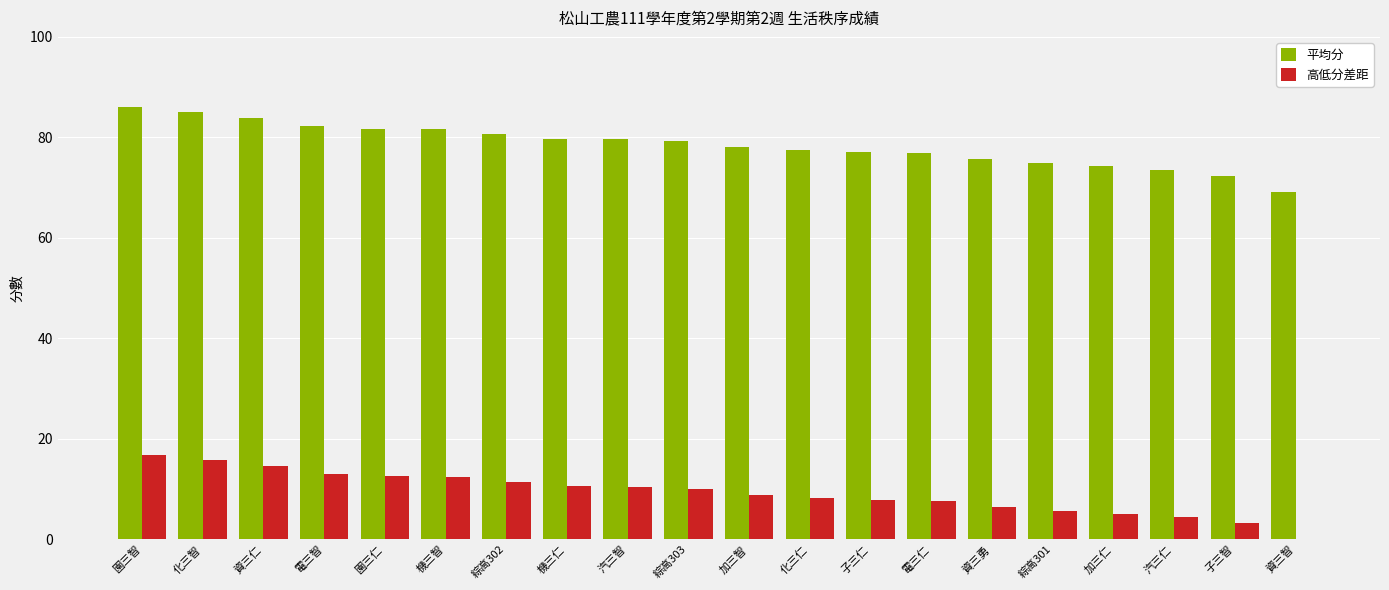

True or false: 高低分差距 has a value of 12.6 at 園三仁.

True